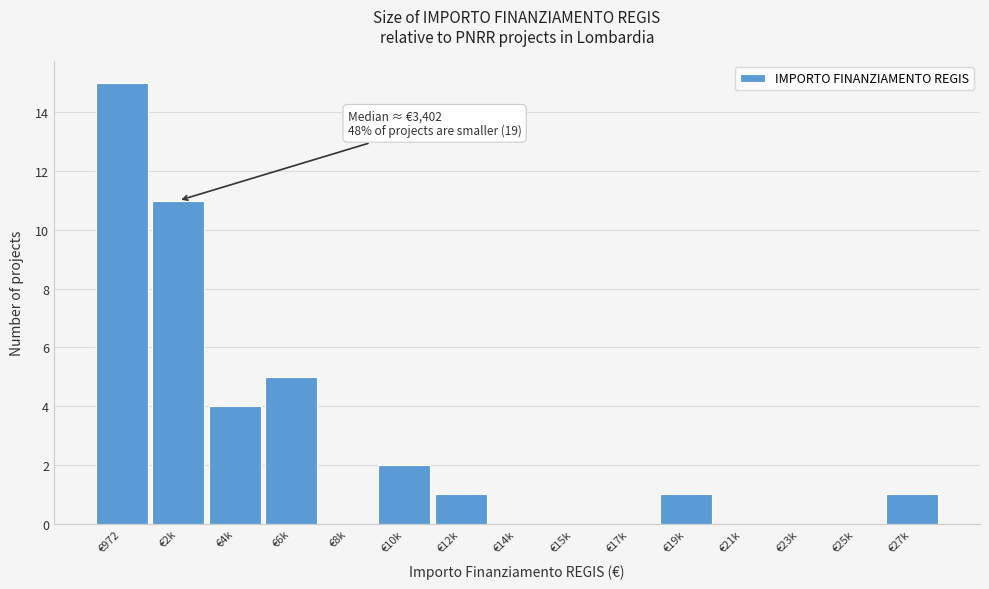

Reading left to right, list all the values displayed in this chart.

€972=15	€2k=11	€4k=4	€6k=5	€8k=0	€10k=2	€12k=1	€14k=0	€15k=0	€17k=0	€19k=1	€21k=0	€23k=0	€25k=0	€27k=1